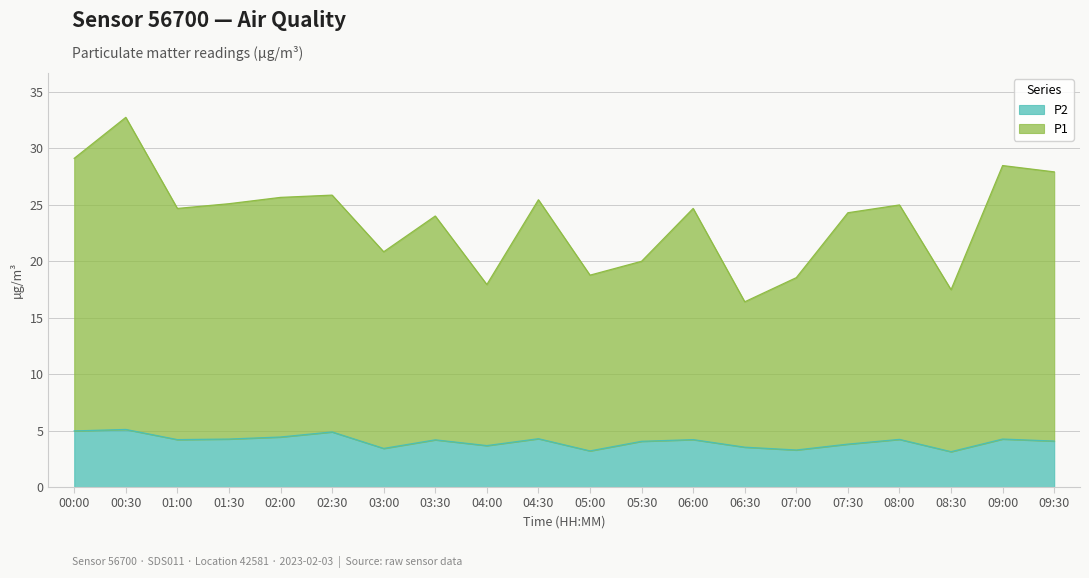

What is the lowest value of the P2 series?

3.1